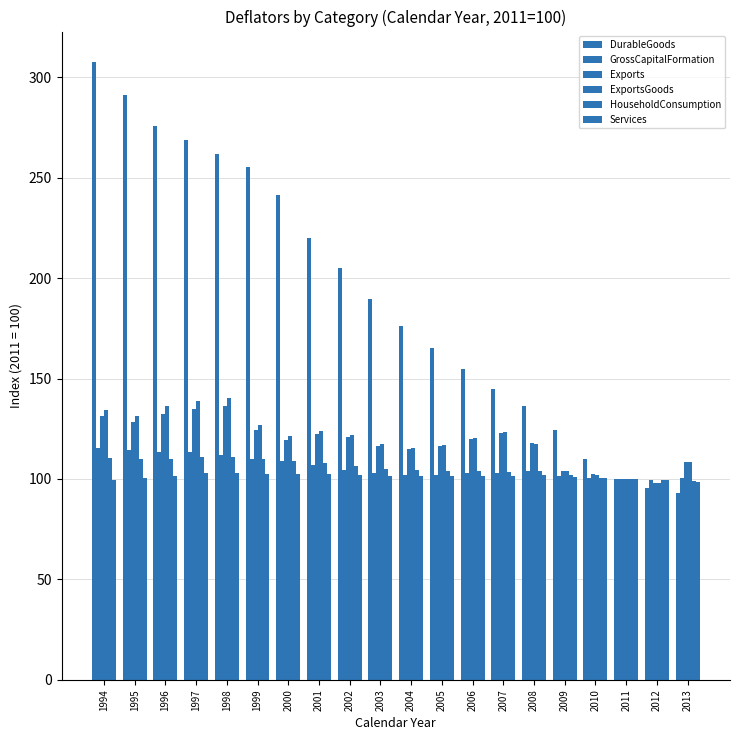

The value of HouseholdConsumption at 2003 is 145.9. True or false?

False